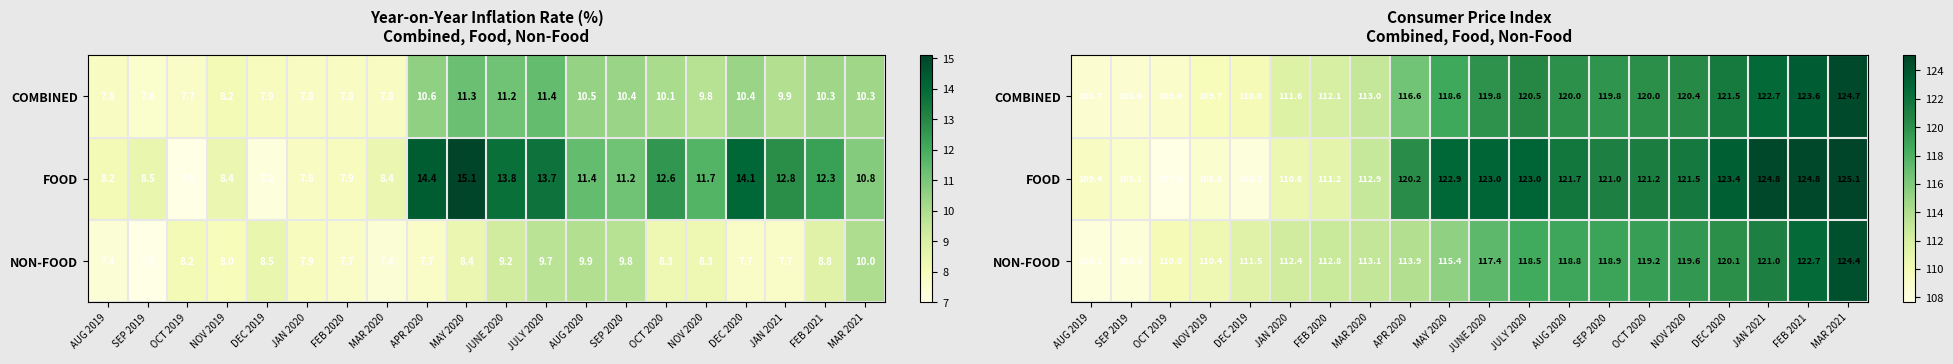

The value of NON-FOOD at JAN 2020 is 112.4. True or false?

True